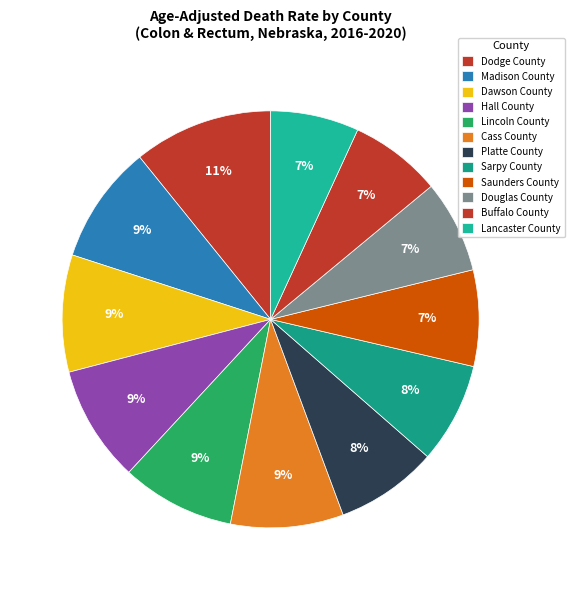

Is it true that Buffalo County is 1% of the pie?

False